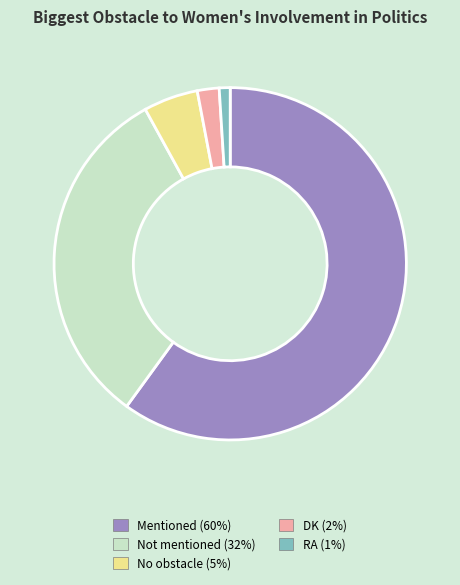

Is it true that RA is 11% of the pie?

False